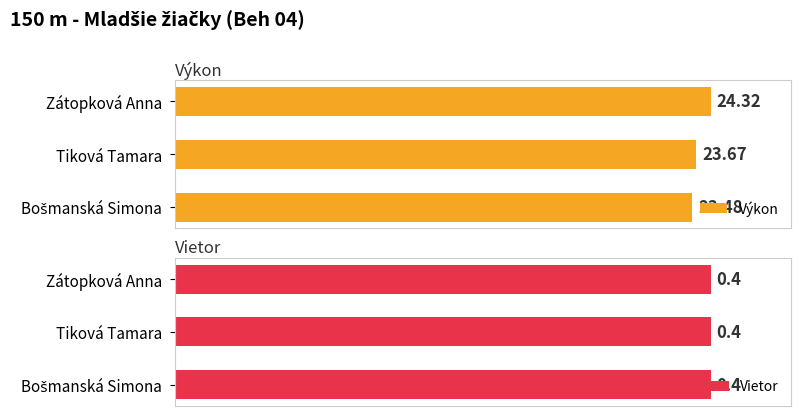

At how many categories does at least one series exceed 4?

3